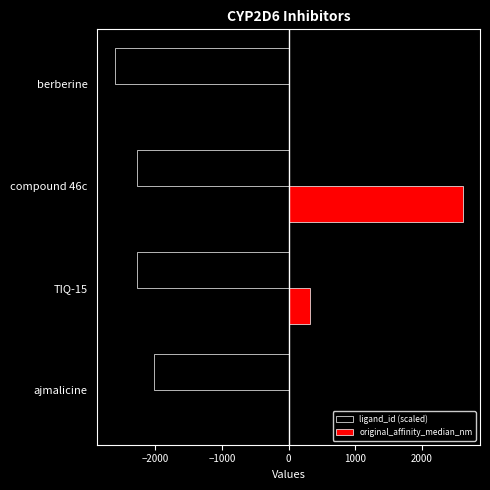

The value of ligand_id (scaled) at ajmalicine is -2010.7. True or false?

True